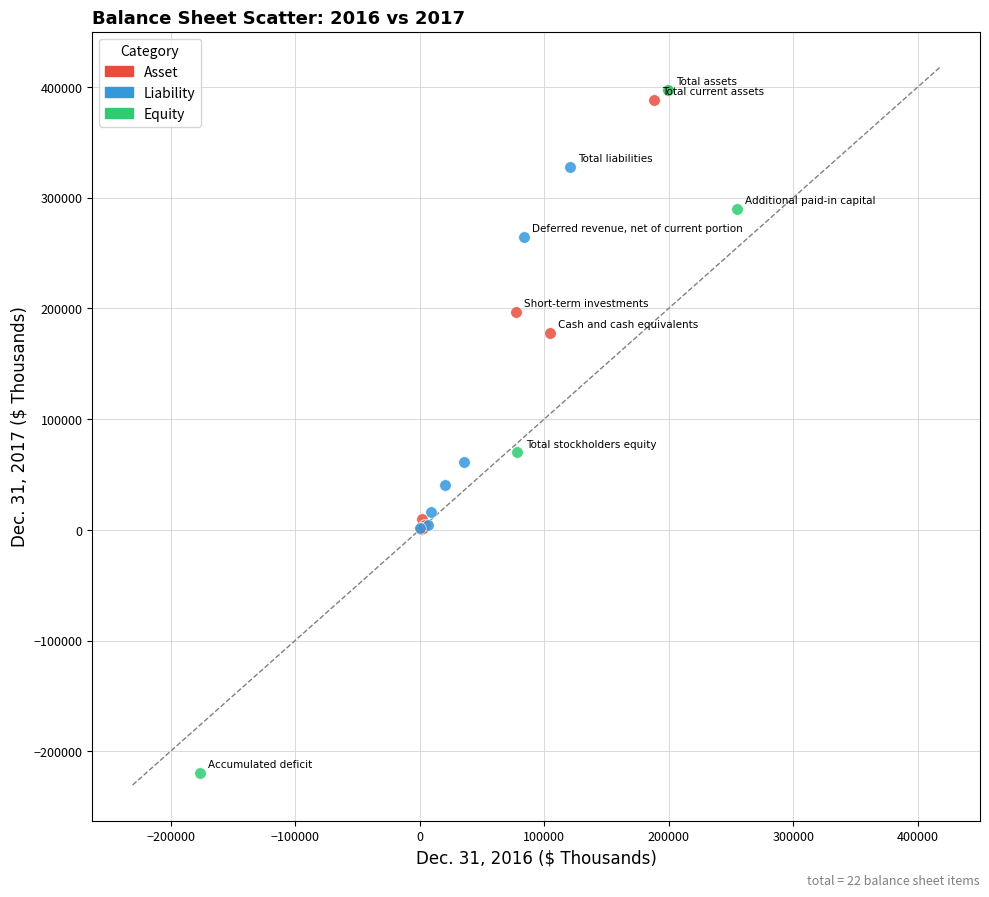

Which series has the widest spread of Y values?

Equity